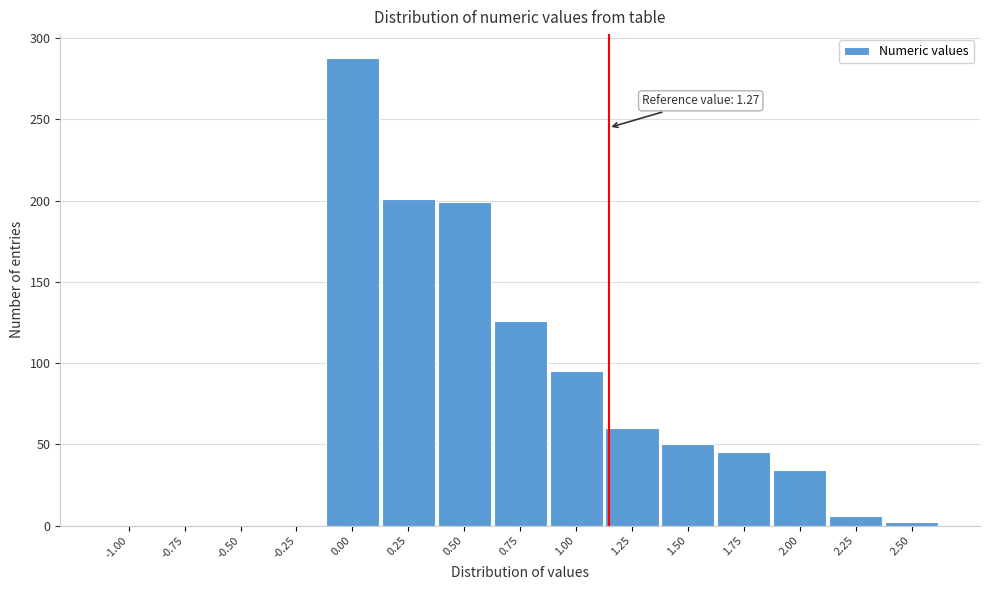

Reading left to right, transcribe all the data shown in this chart.

-1.00=0	-0.75=0	-0.50=0	-0.25=0	0.00=288	0.25=201	0.50=199	0.75=126	1.00=95	1.25=60	1.50=50	1.75=45	2.00=34	2.25=6	2.50=2